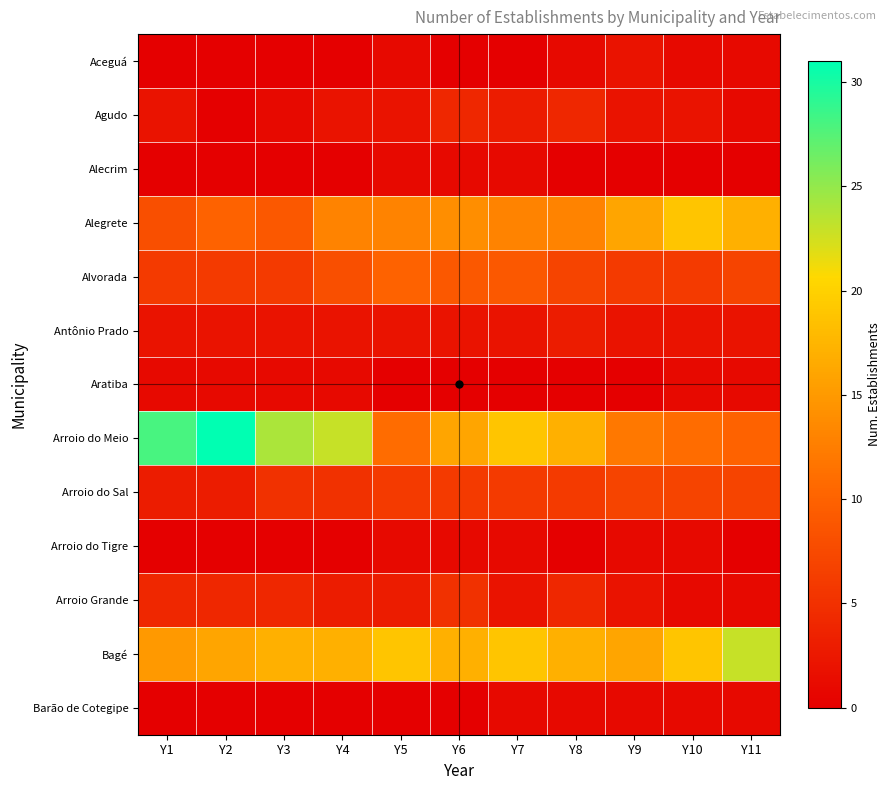

What is the total value across all series at Y8?

73